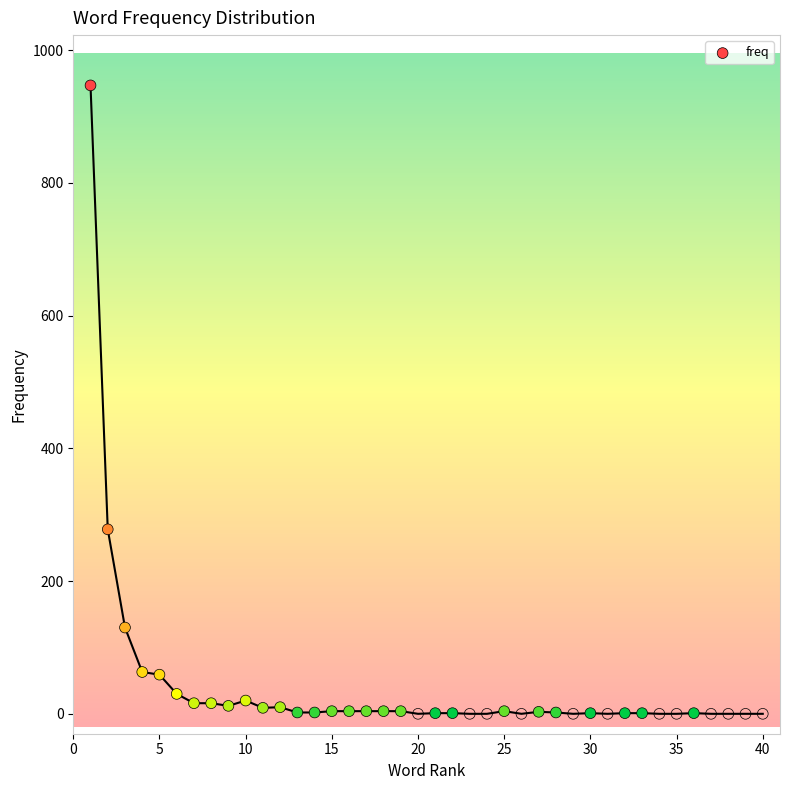

What Y value in the scatter plot is closest to 473?

278